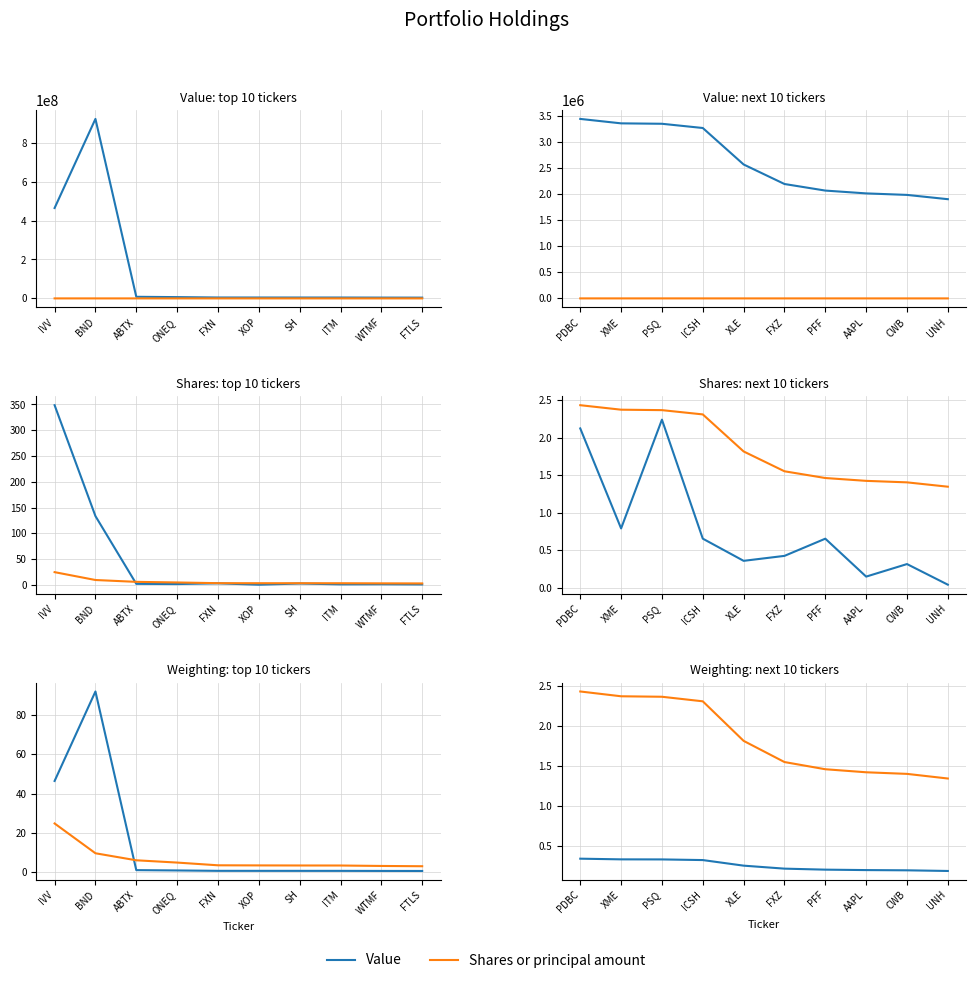

True or false: Weighting and Value (scaled) cross at least once.

False